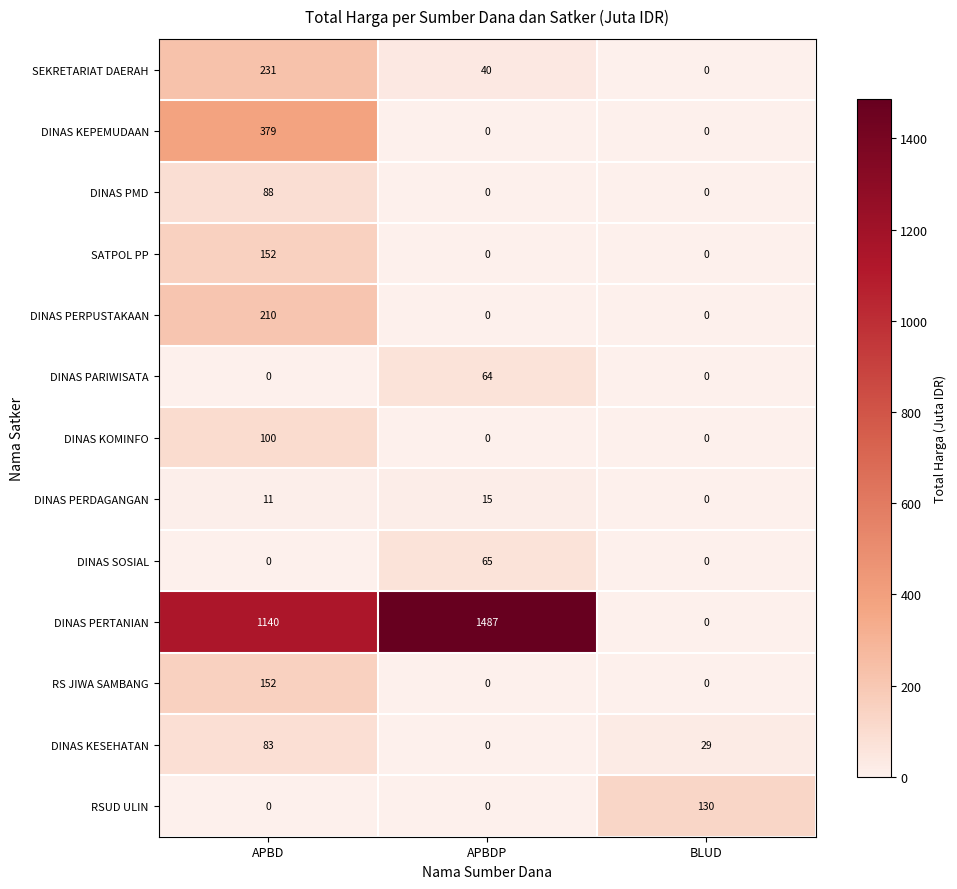

At how many categories does at least one series exceed 233?

2